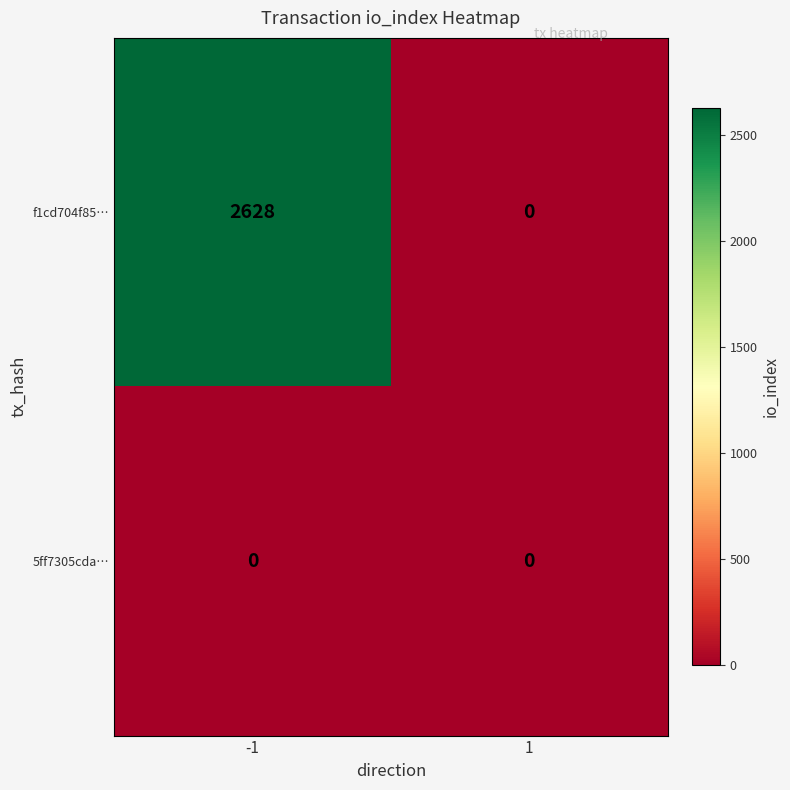

Reading left to right, list all the values displayed in this chart.

f1cd704f85…: -1=2628	1=0
5ff7305cda…: -1=0	1=0